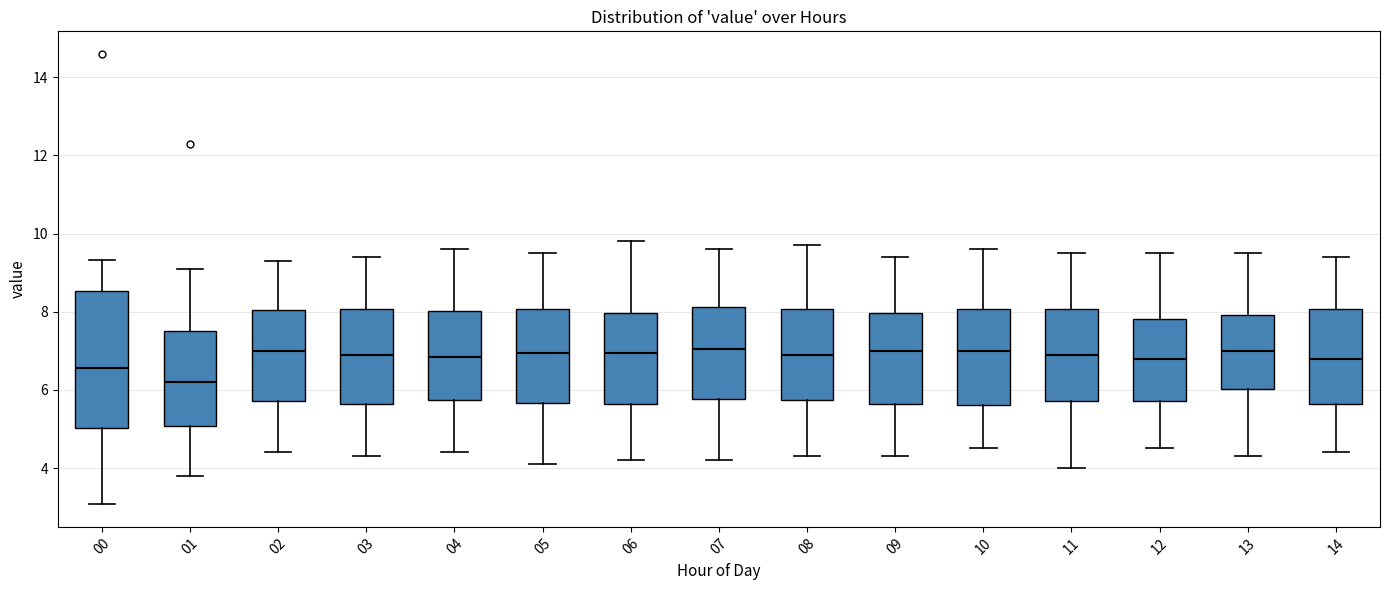

Comparing the boxes themselves (not the whiskers), which one is the tallest?

00